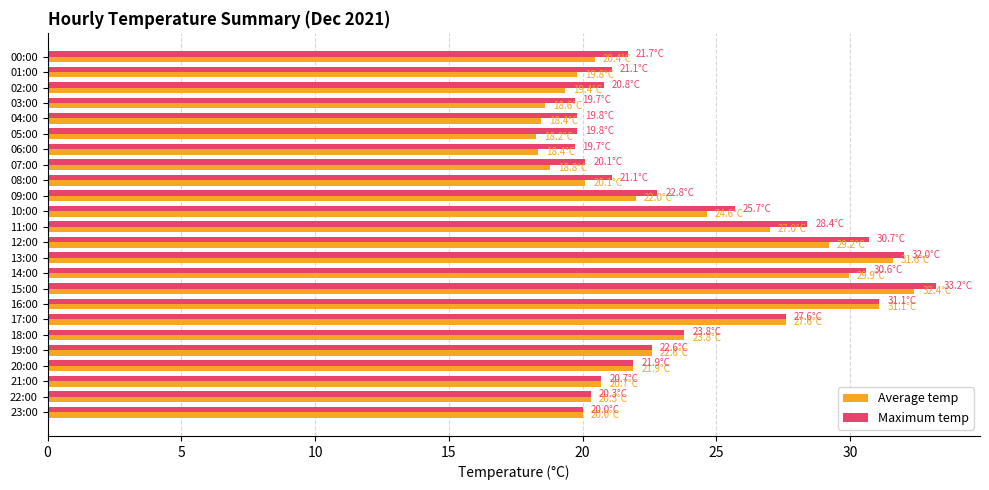

Which series changed the most between 03:00 and 15:00?

Average temp